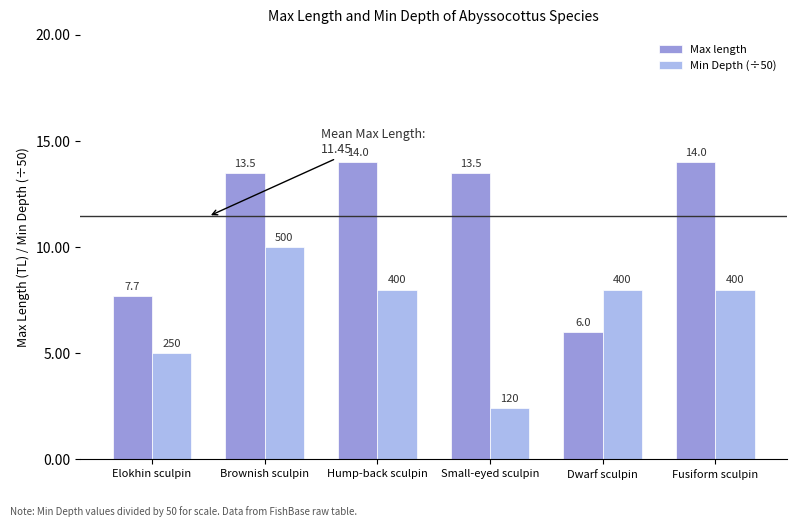

How many bars are there in total?

12